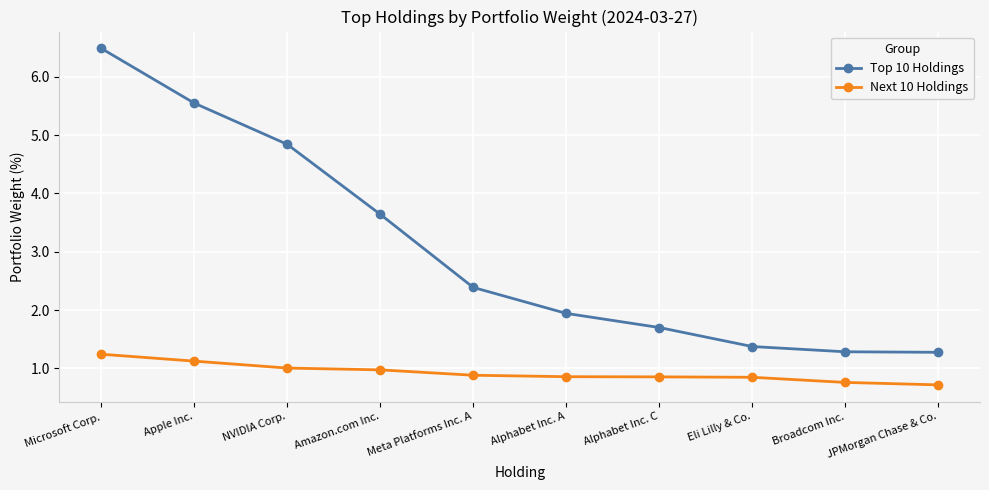

How many lines are shown in the chart?

2